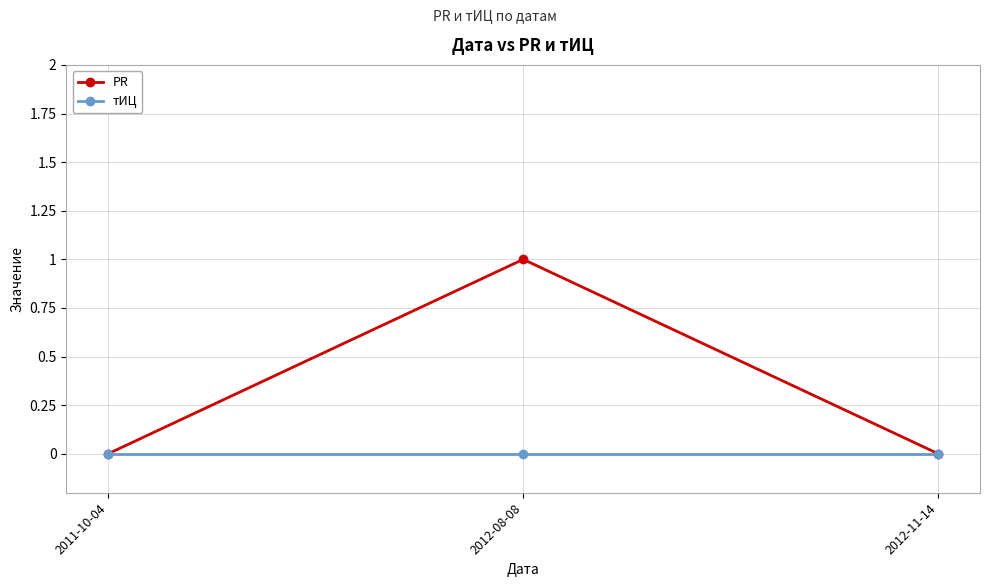

How many distinct data groups are displayed?

2